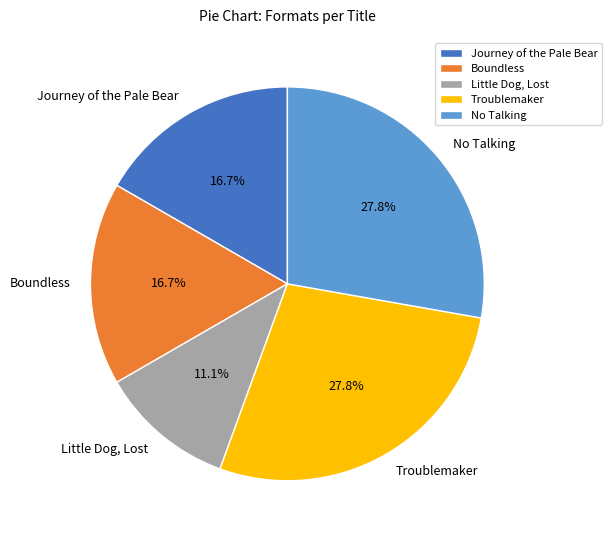

Does No Talking represent more than half of the total?

No